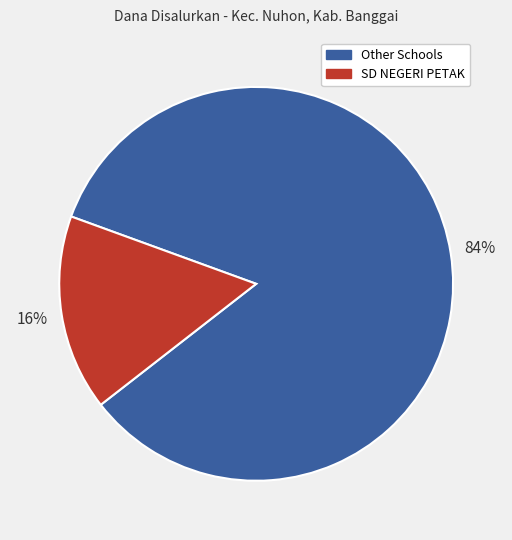

To the nearest percent, what is the average slice percentage?

50%